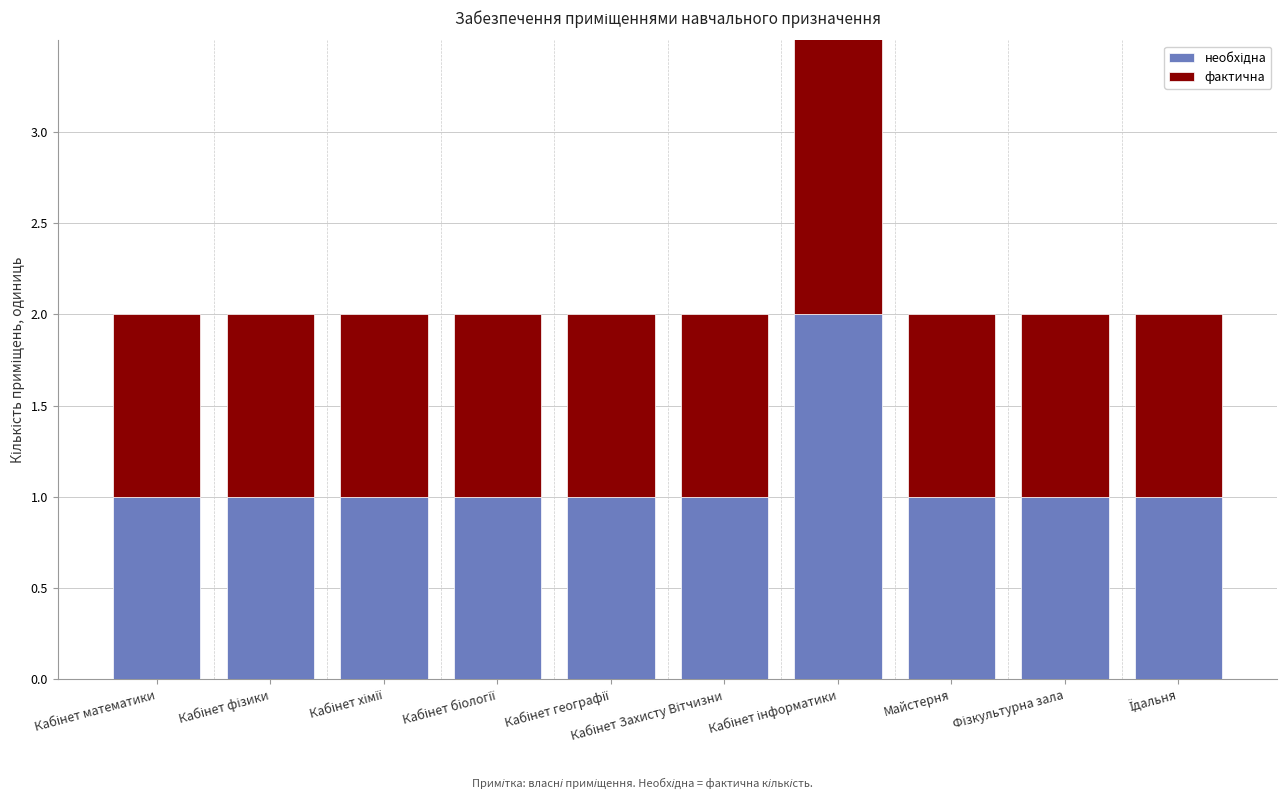

Which series has the widest spread of values?

необхідна